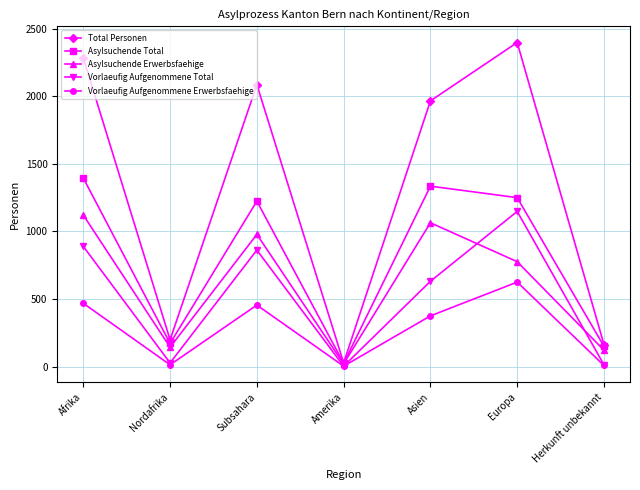

Is the value of Asylsuchende Erwerbsfaehige at Amerika greater than the value of Asylsuchende Total at Herkunft unbekannt?

No